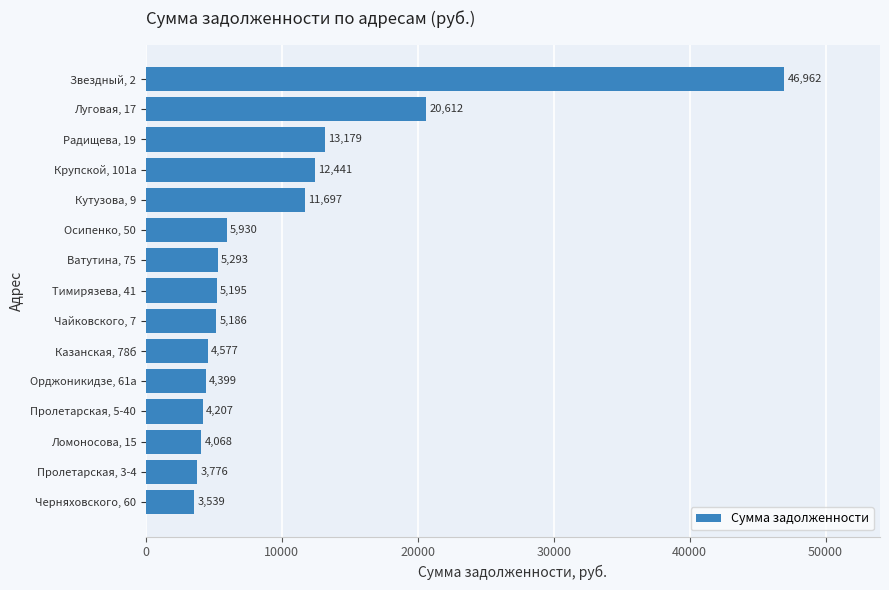

What is the average value?

10070.7